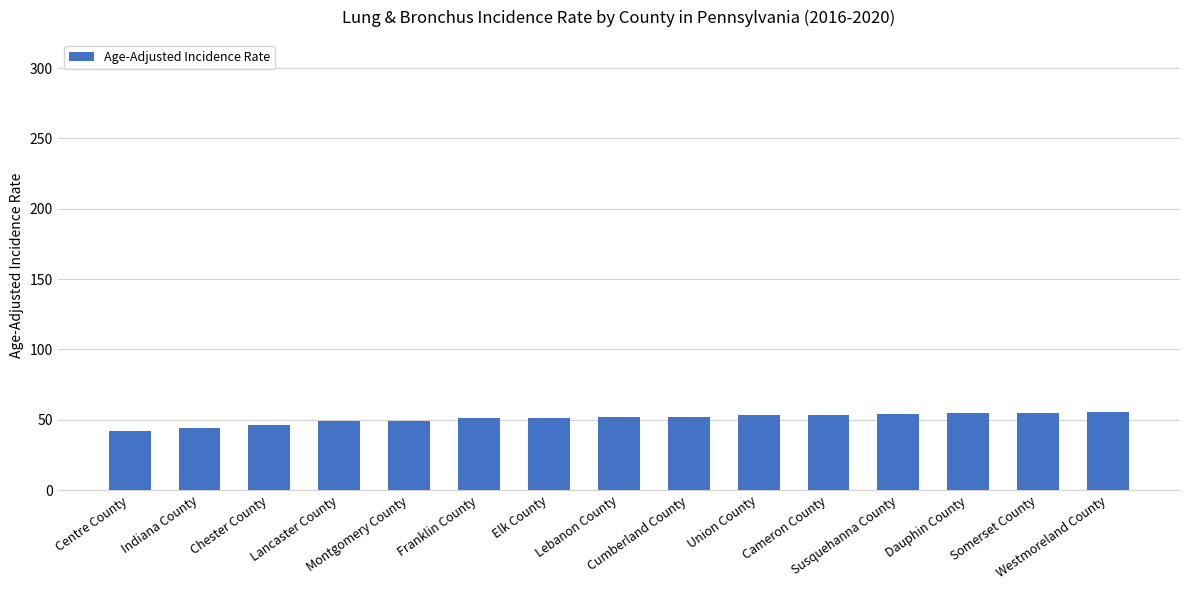

What is the minimum value shown in the chart?

41.8